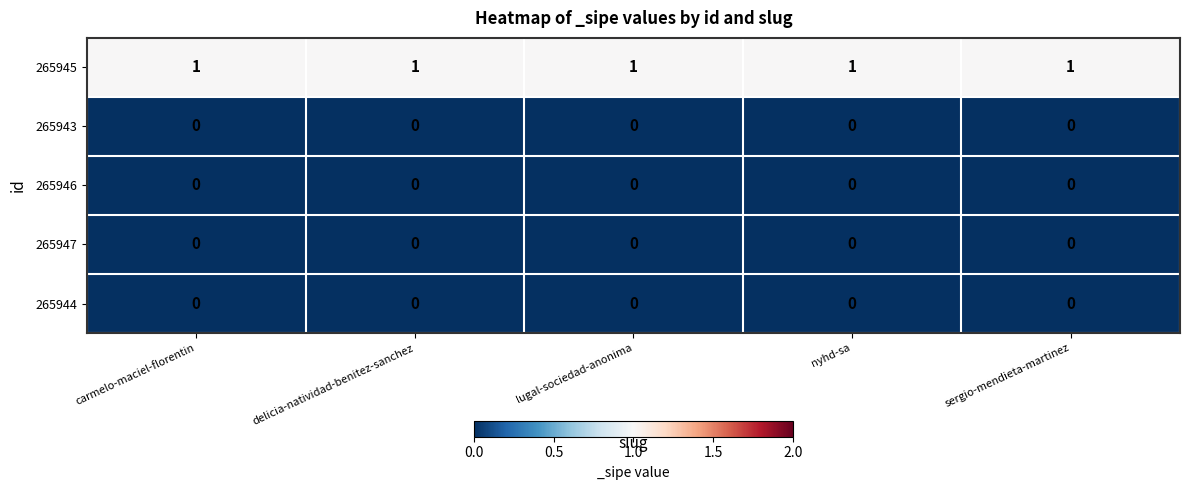

The 265946 series shows 0 at nyhd-sa. True or false?

True